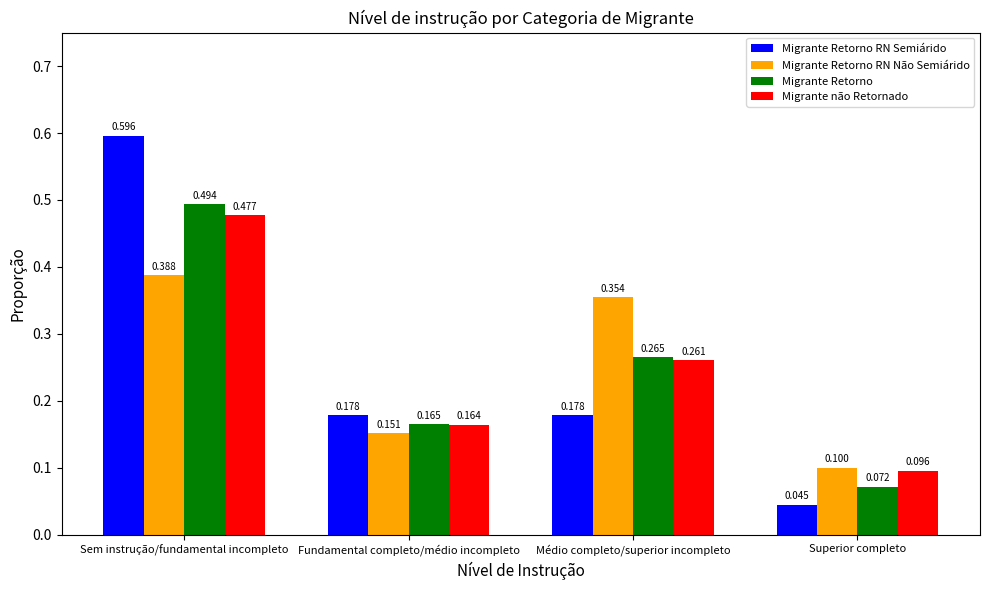

At which label does Migrante Retorno reach its minimum?

Superior completo